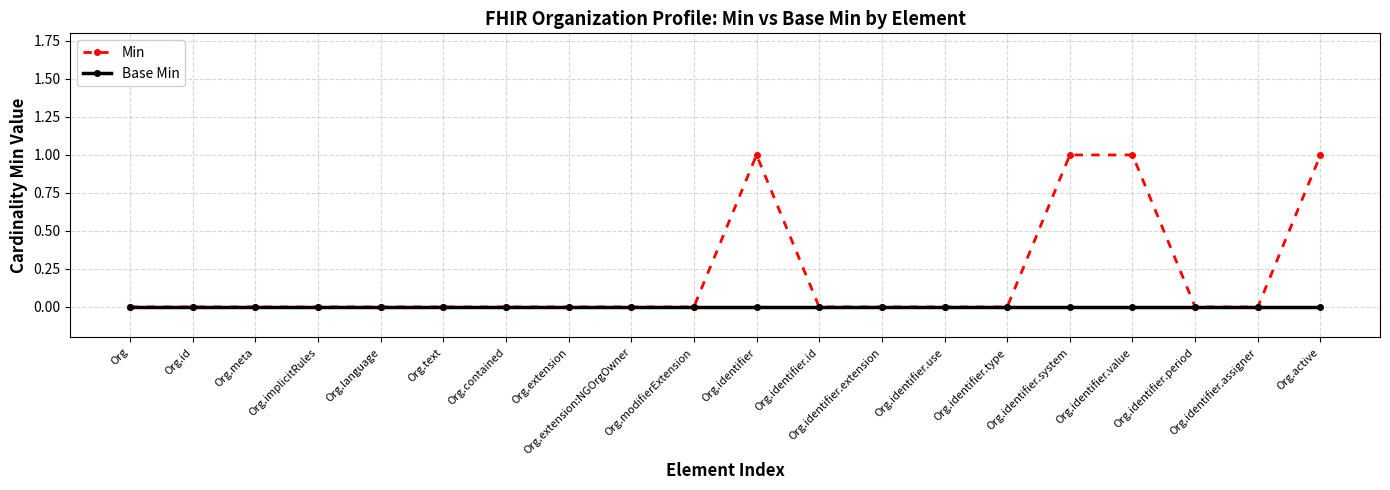

What is the difference between the second highest and minimum values in the Min series?

1